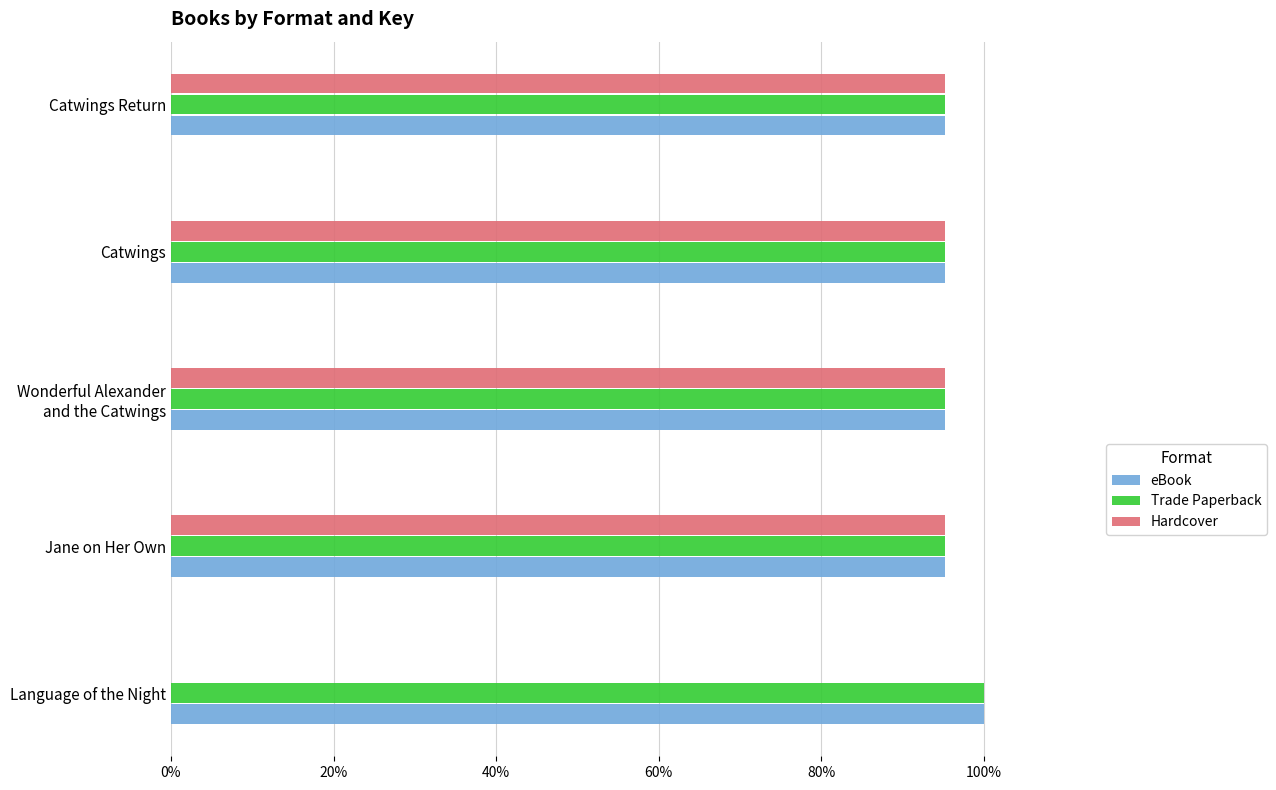

What is the total value across all series at Catwings?

285.8